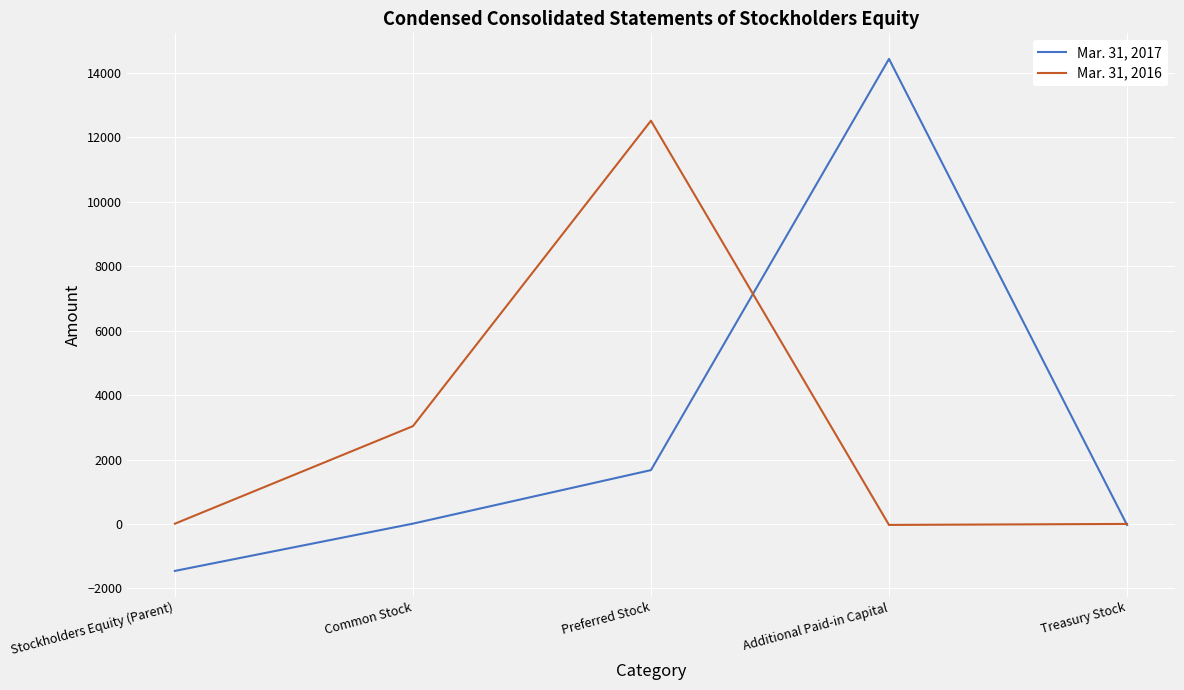

Is the value of Mar. 31, 2017 at Preferred Stock greater than the value of Mar. 31, 2016 at Common Stock?

No